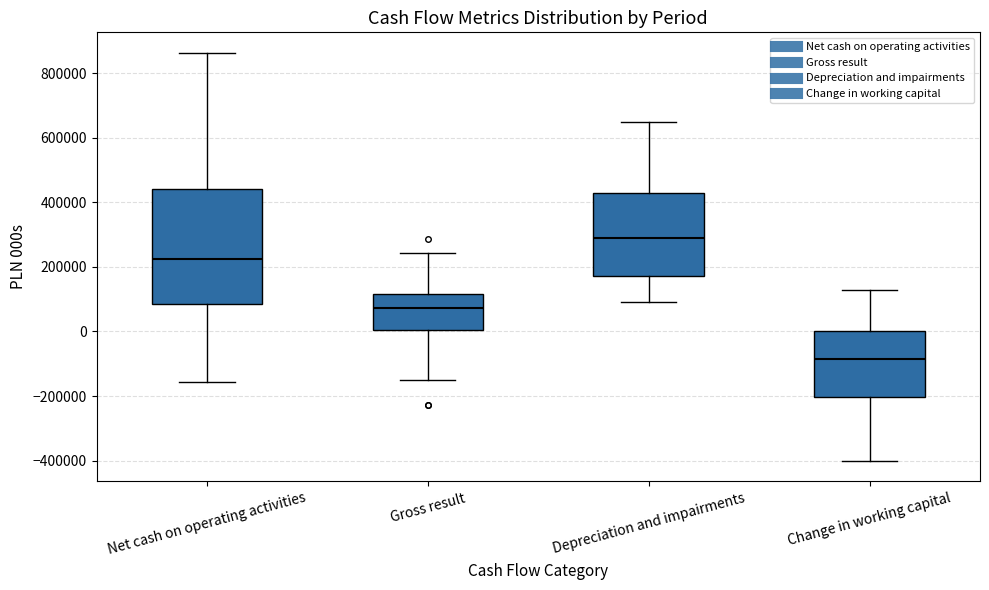

Reading left to right, read every box against the y-axis: the position of its median line, the range the box covers, and the ends of its whiskers. The values are not printed on the chart, so give them approximately, as read against the axis.

Net cash on operating activities: median 220000, box 80000 to 440000, whiskers -160000 to 860000
Gross result: median 80000, box 0 to 120000, whiskers -160000 to 240000
Depreciation and impairments: median 280000, box 180000 to 420000, whiskers 100000 to 640000
Change in working capital: median -80000, box -200000 to 0, whiskers -400000 to 120000